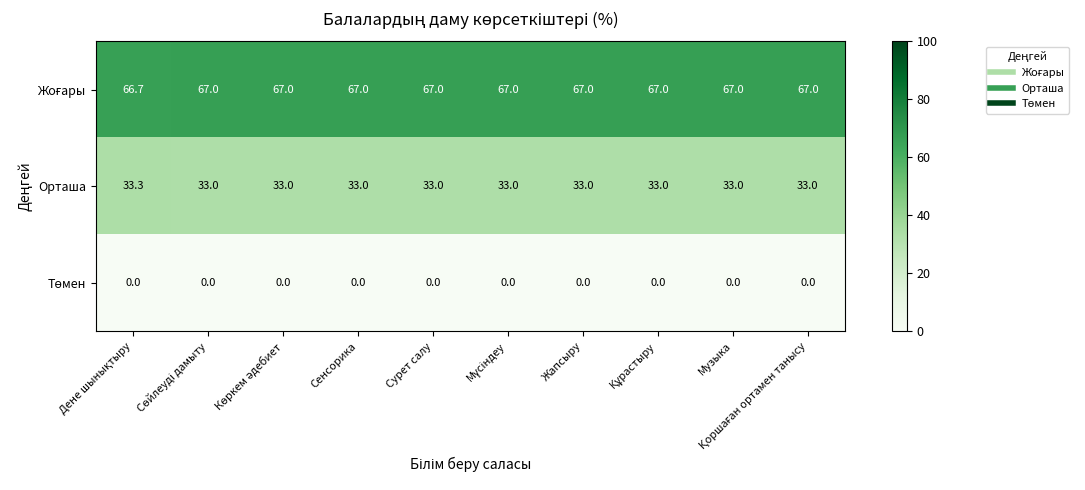

What is the sum of all Орташа values?

330.3